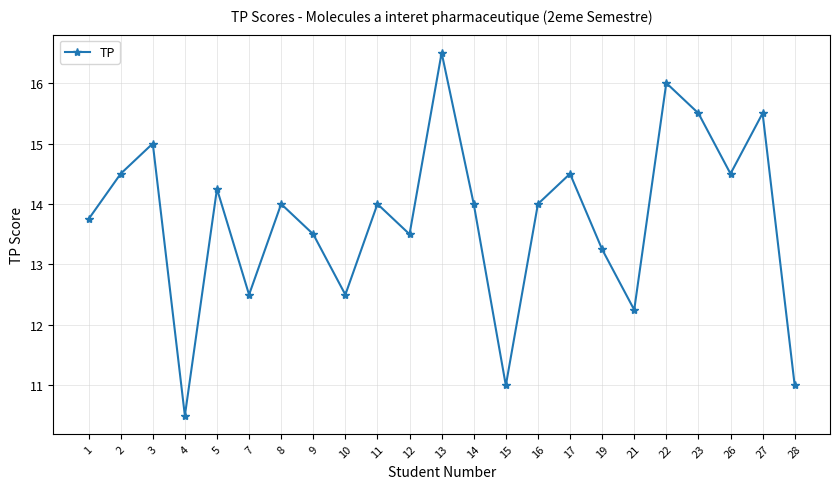

What value does the data have at 28?

11.0